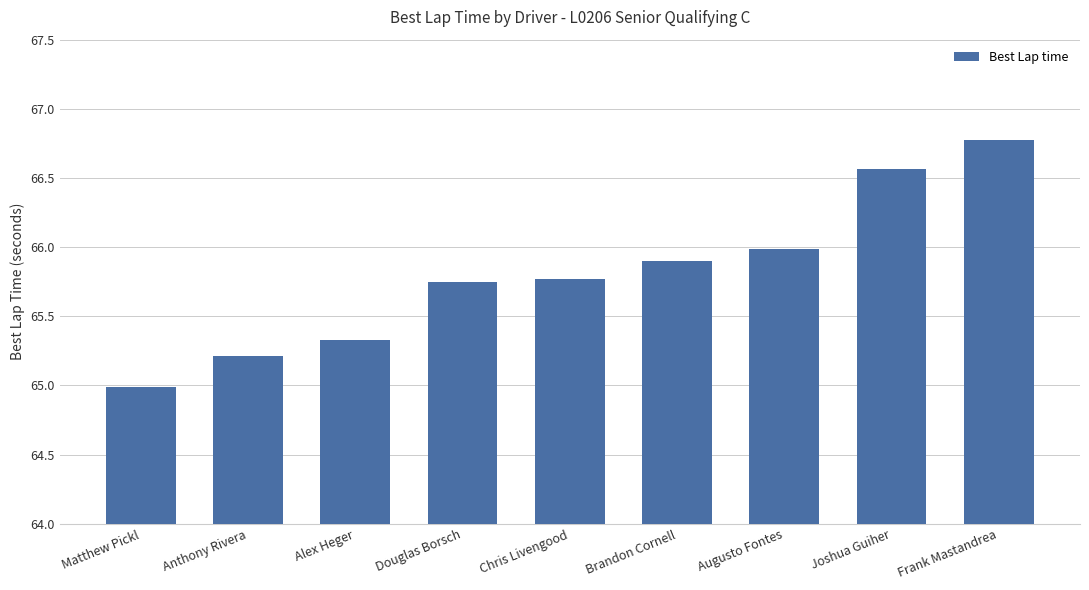

What is the change in value from Matthew Pickl to Frank Mastandrea?

+1.8